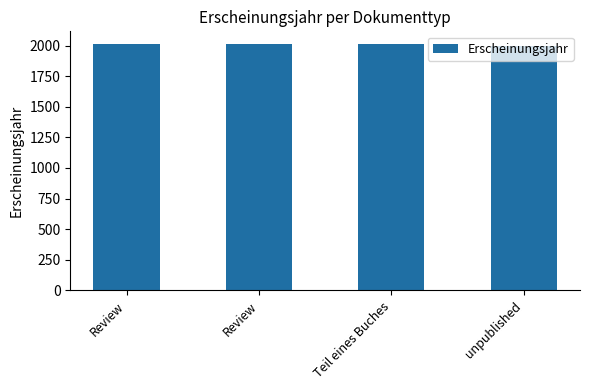

How many values are below 2014?

2